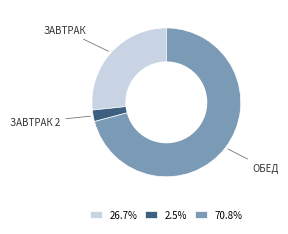

Combined, do ЗАВТРАК and ОБЕД account for over 50%?

Yes